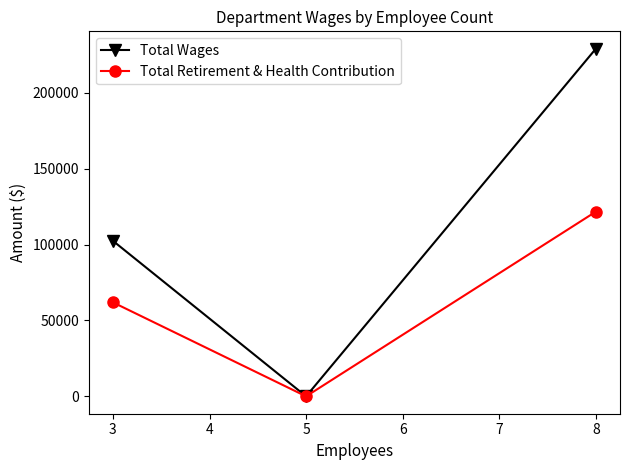

Rank the series by their maximum value, from highest to lowest.

Total Wages, Total Retirement & Health Contribution